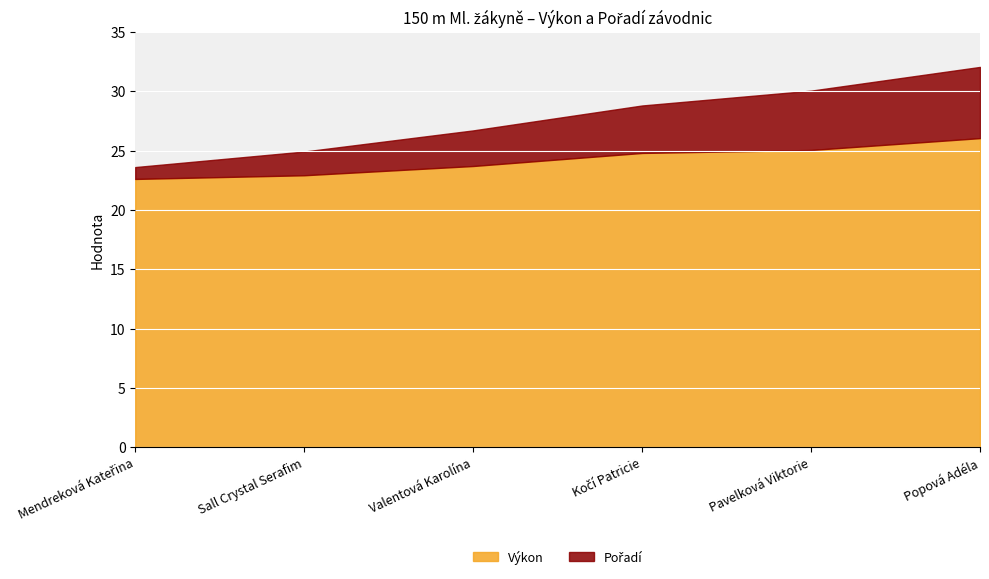

Reading left to right, transcribe all the data shown in this chart.

Výkon: 22.6	22.9	23.7	24.8	25.1	26.1
Pořadí: 1.0	2.0	3.0	4.0	5.0	6.0